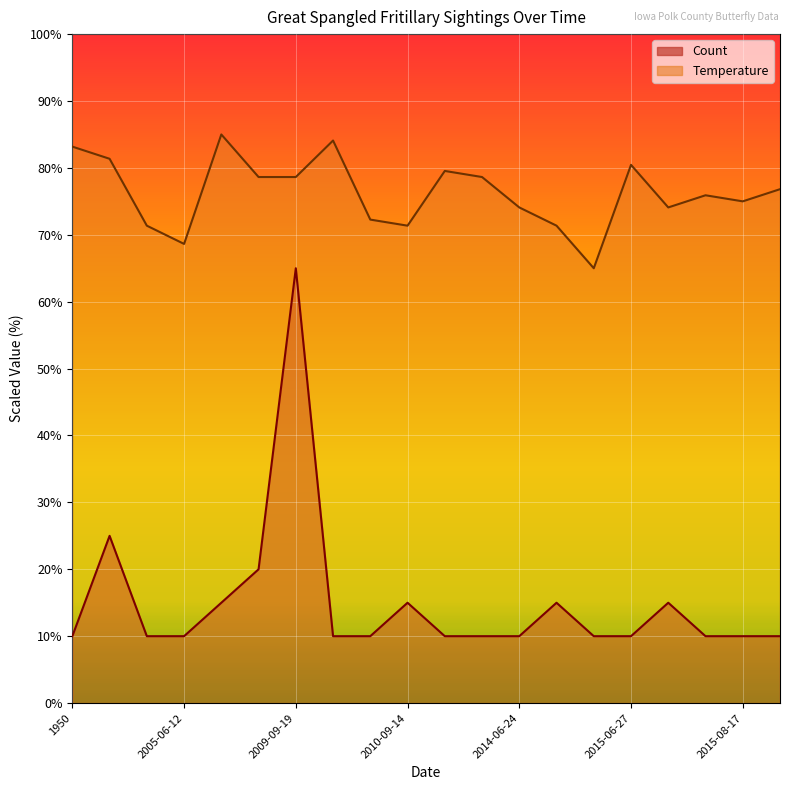

What position from the right is 2010-09-14?

11